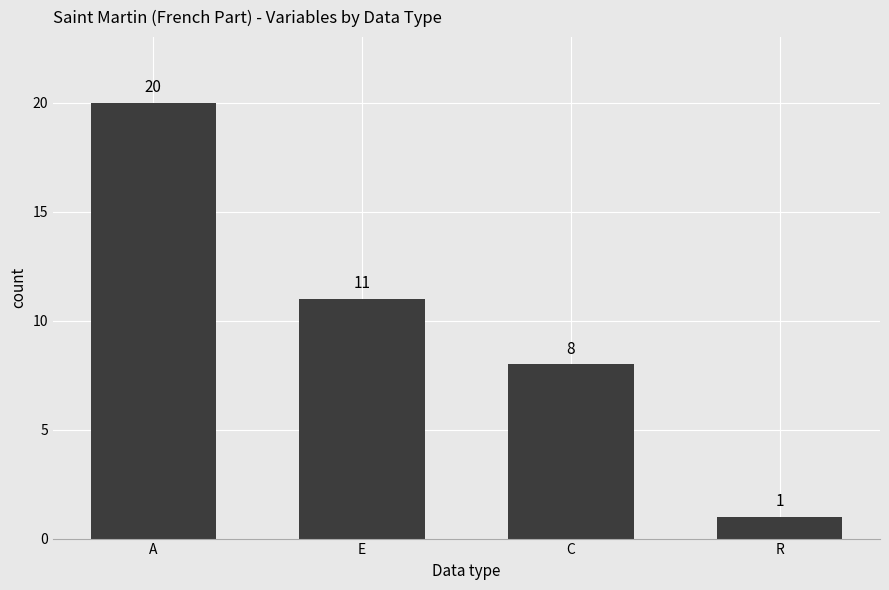

The chart shows a value of 29 at A. True or false?

False